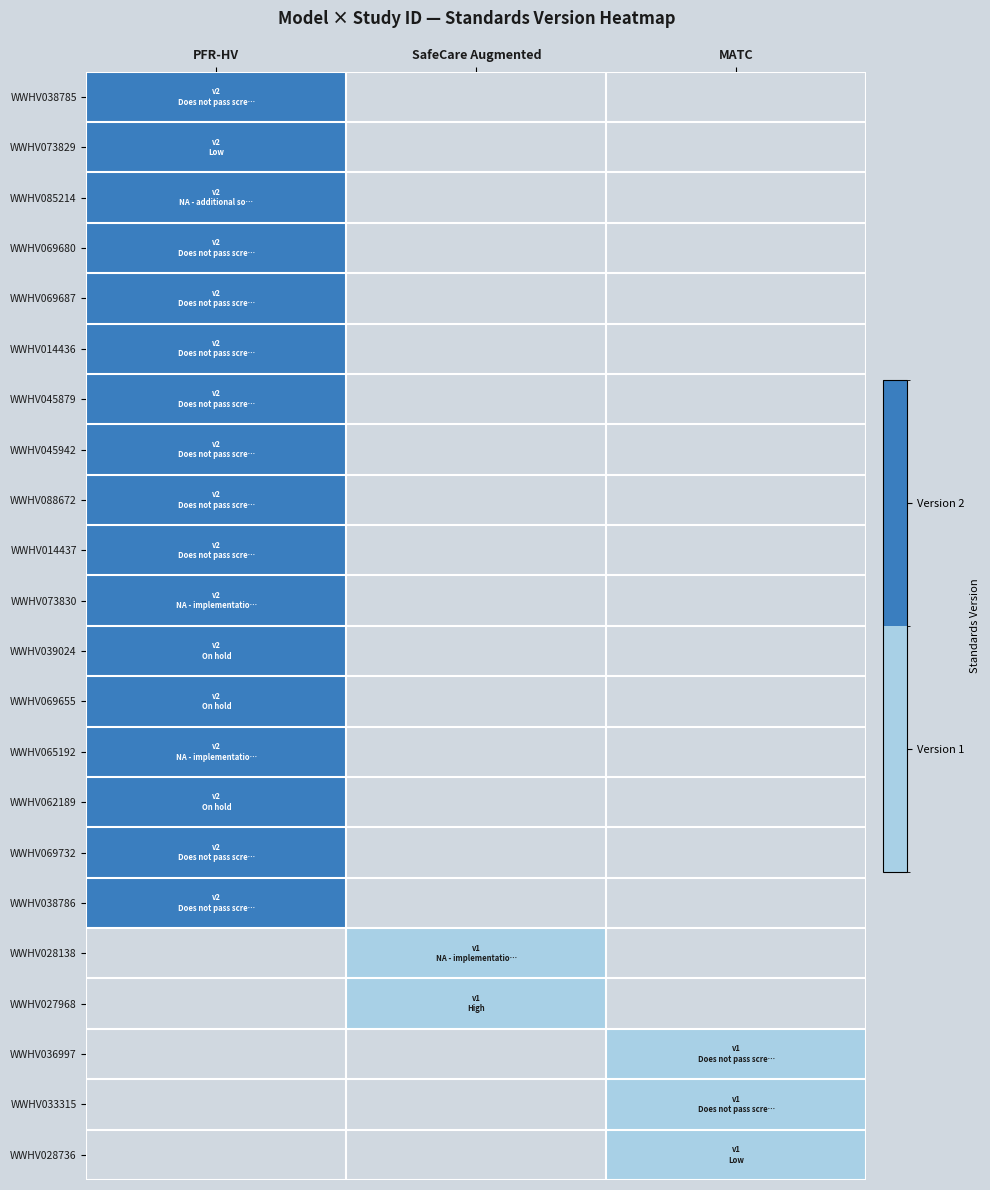

Which series has the widest spread of values?

WWHV038785